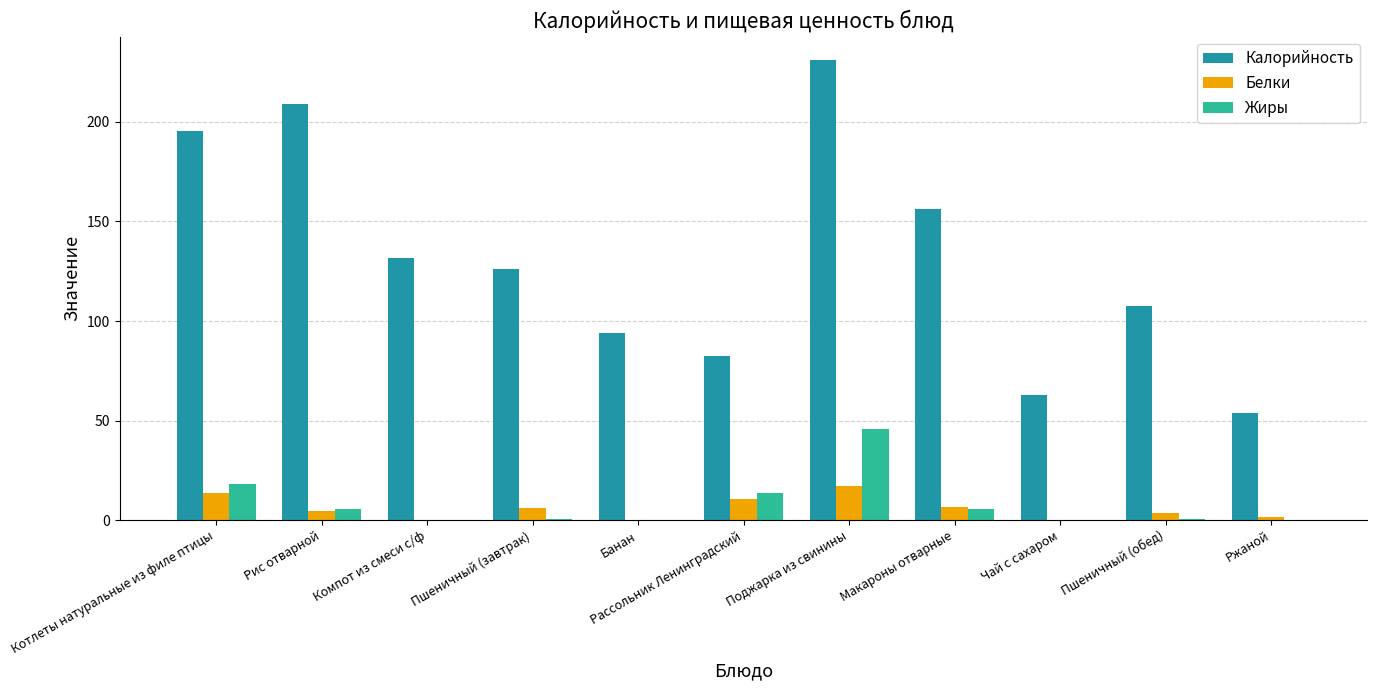

At which category is the sum across all series the highest?

Поджарка из свинины